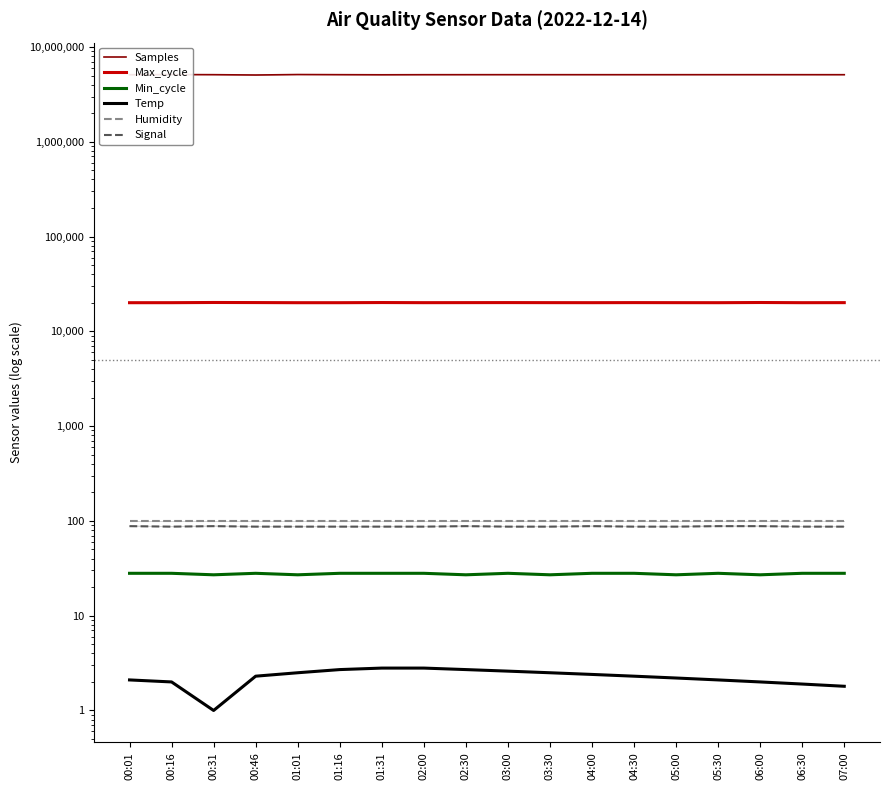

At 03:00, list the series in order from largest to smallest.

Samples, Max_cycle, Humidity, Signal, Min_cycle, Temp